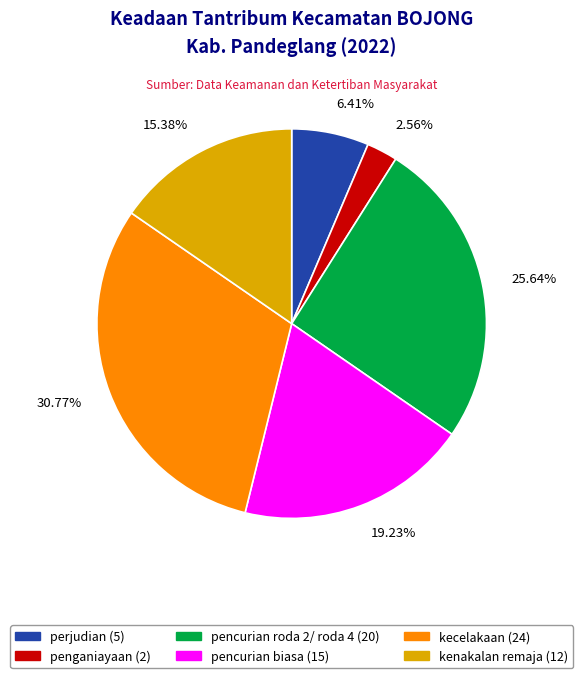

Approximately how many times larger is the value at perjudian (5) compared to pencurian biasa (15)?

0.3